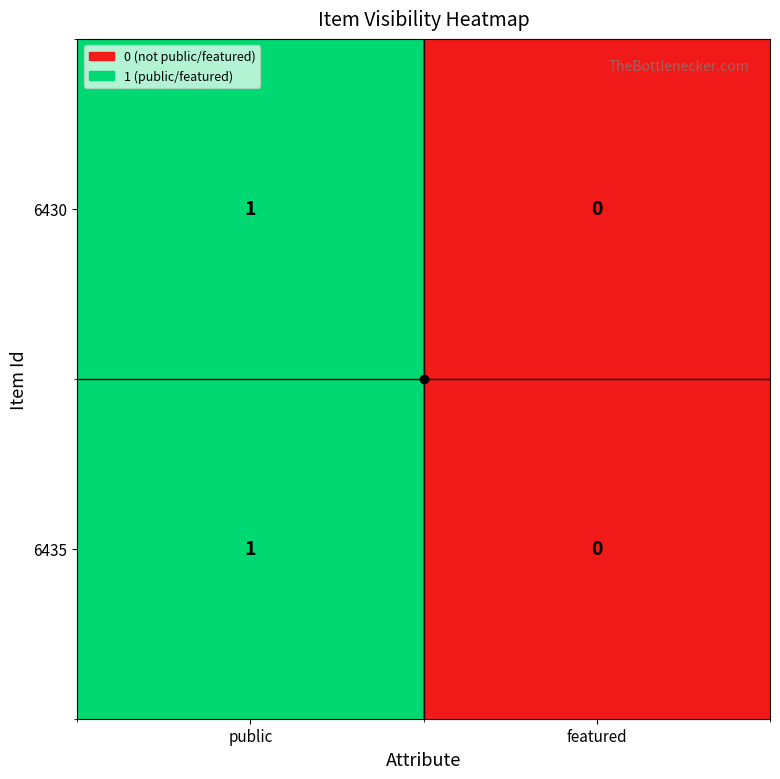

At which category does the chart reach its peak across all series?

public